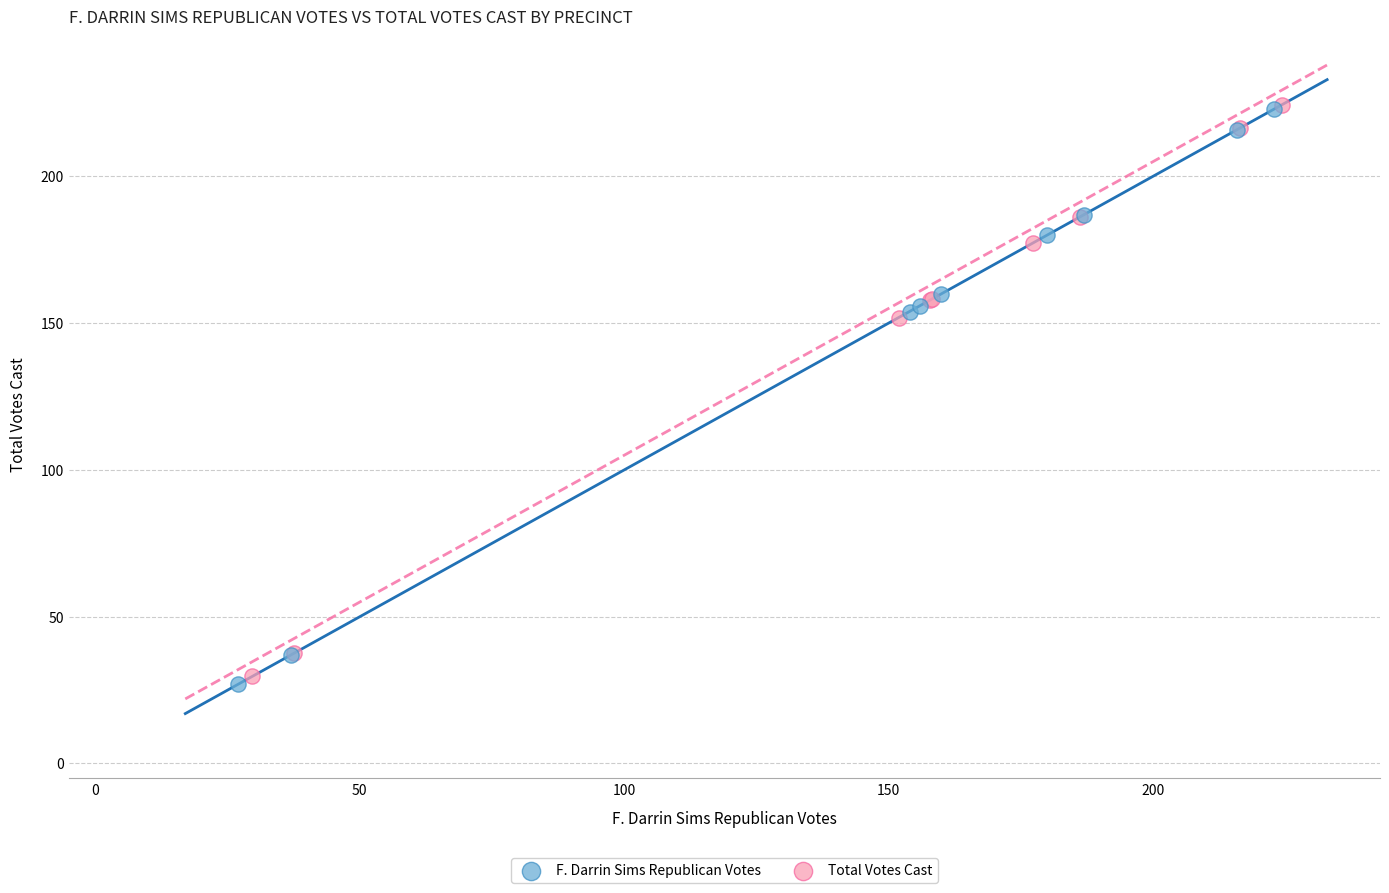

Which series has the widest spread of Y values?

F. Darrin Sims Republican Votes